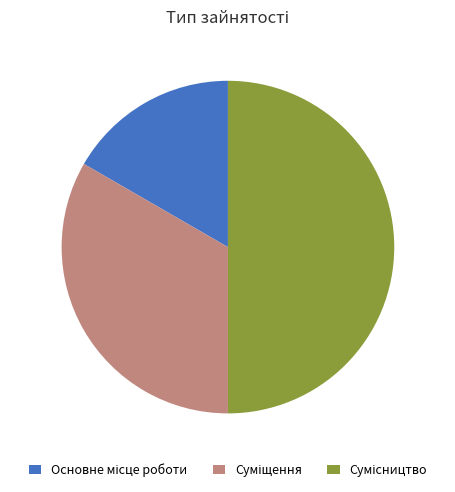

How many slices are in this pie chart?

3